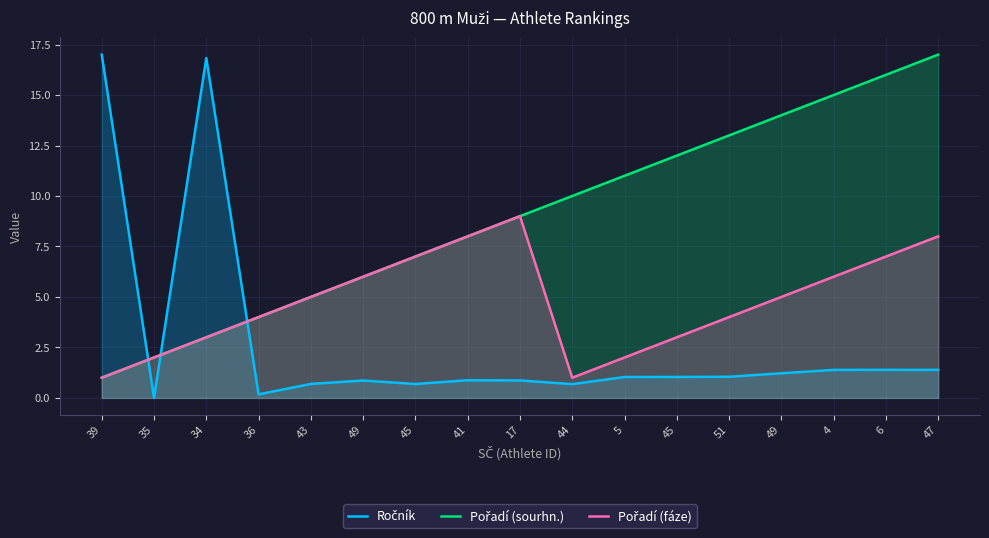

At how many categories does at least one series exceed 0?

17